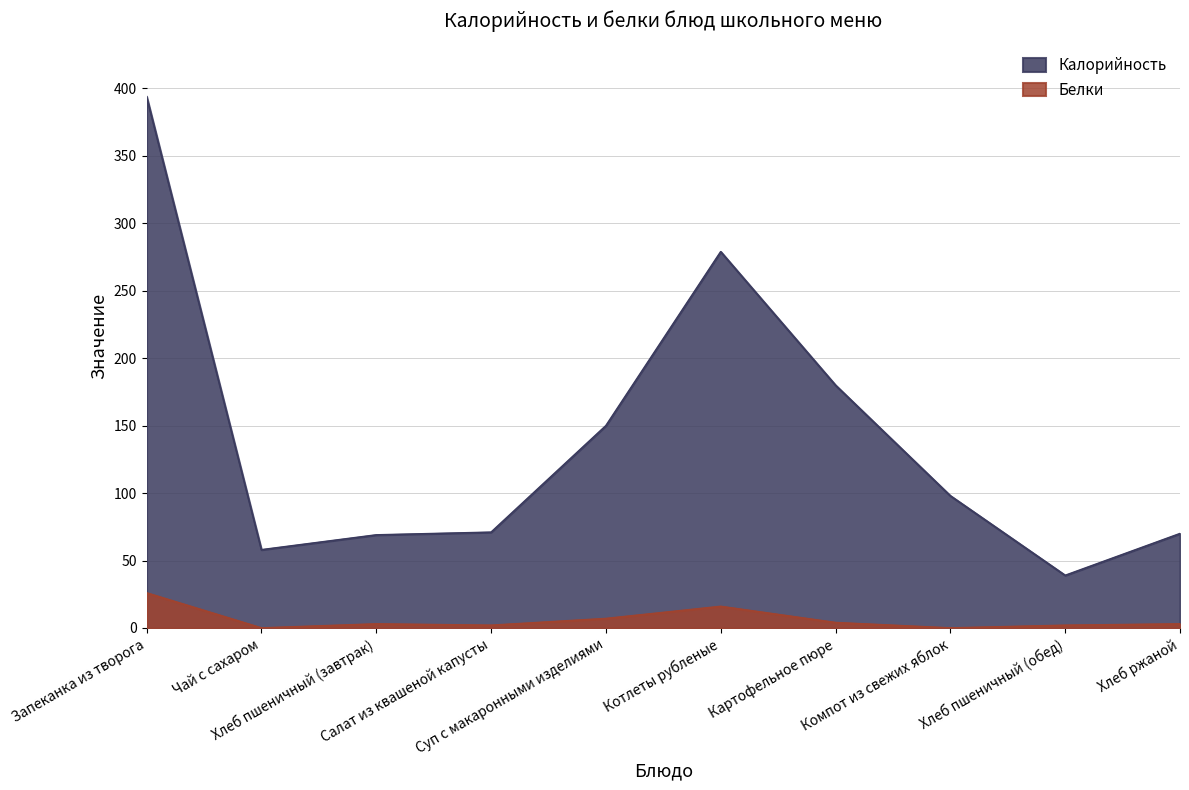

Reading left to right, extract all data points from this chart.

Калорийность: 394	58	69	71	150	279	180	98	39	70
Белки: 26	0	3	2	7	16	4	0	2	3